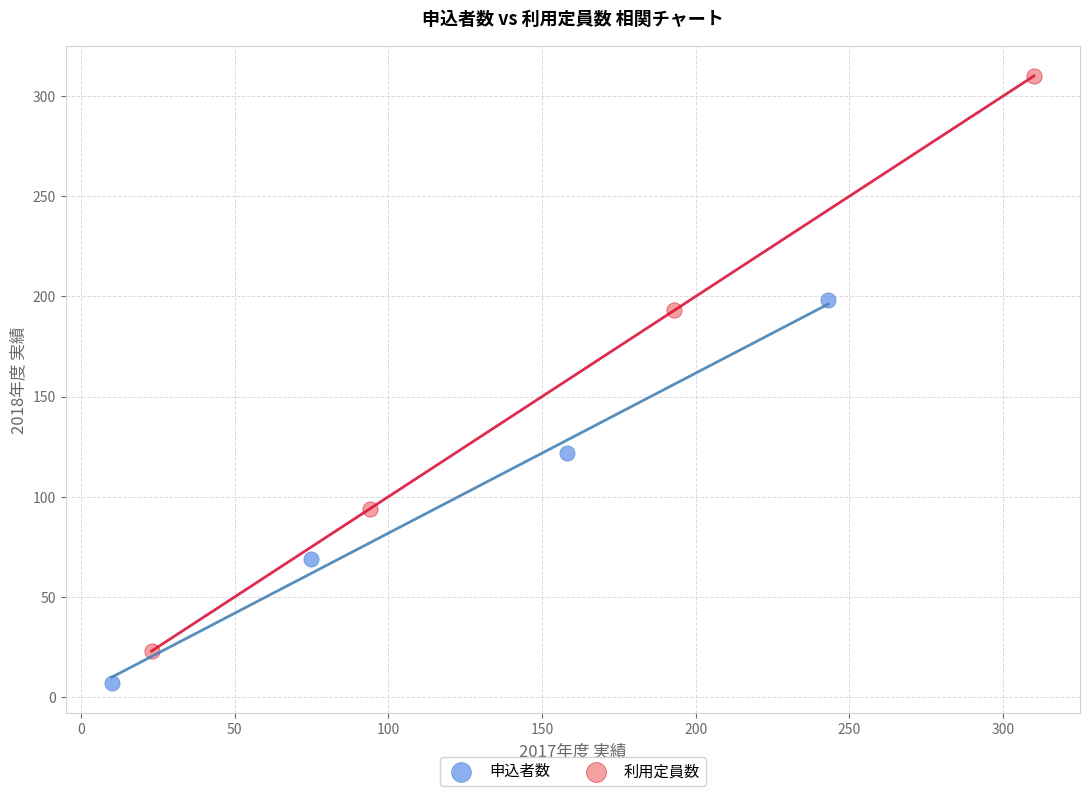

Which series has the widest spread of Y values?

利用定員数